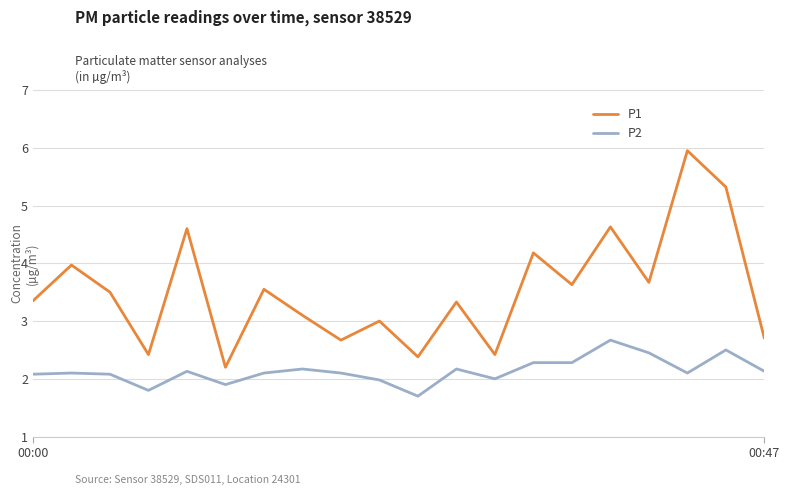

What is the difference between the second highest and second lowest values in the P2 series?

0.7